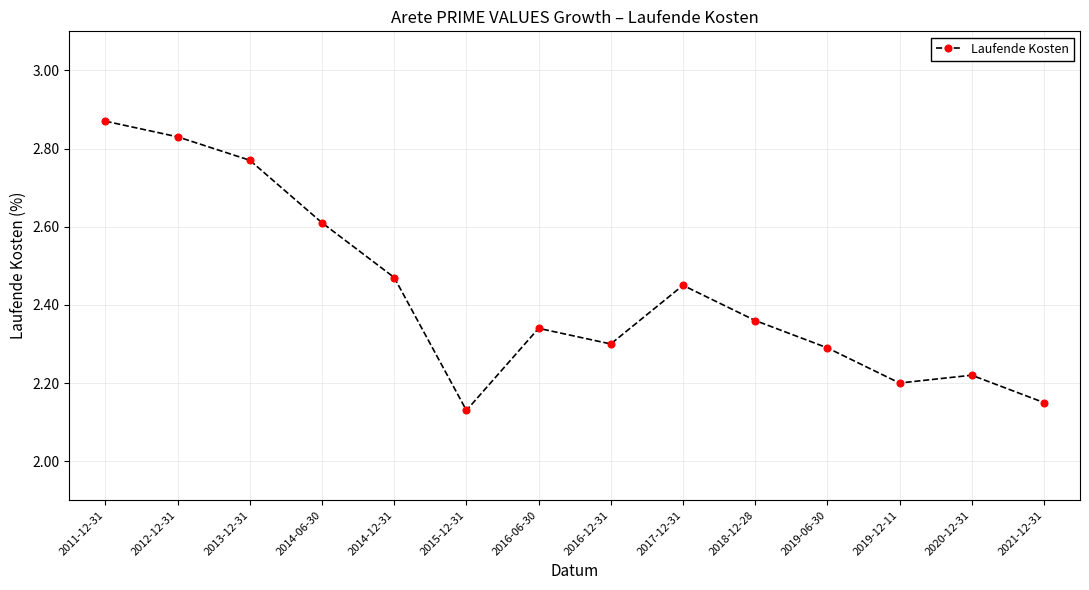

List the labels in order of value, largest first.

2011-12-31, 2012-12-31, 2013-12-31, 2014-06-30, 2014-12-31, 2017-12-31, 2018-12-28, 2016-06-30, 2016-12-31, 2019-06-30, 2020-12-31, 2019-12-11, 2021-12-31, 2015-12-31